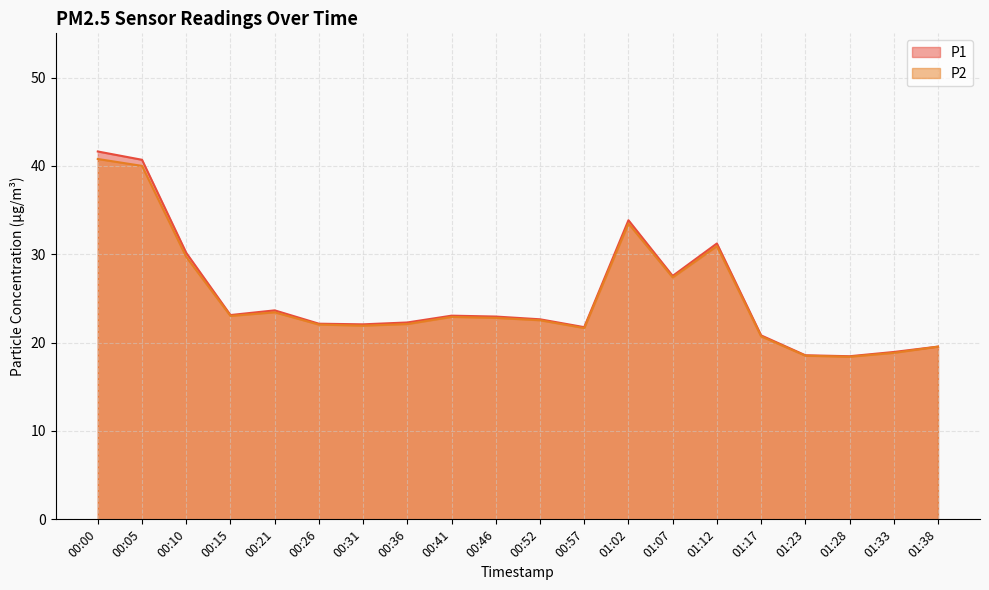

How many lines are shown in the chart?

2